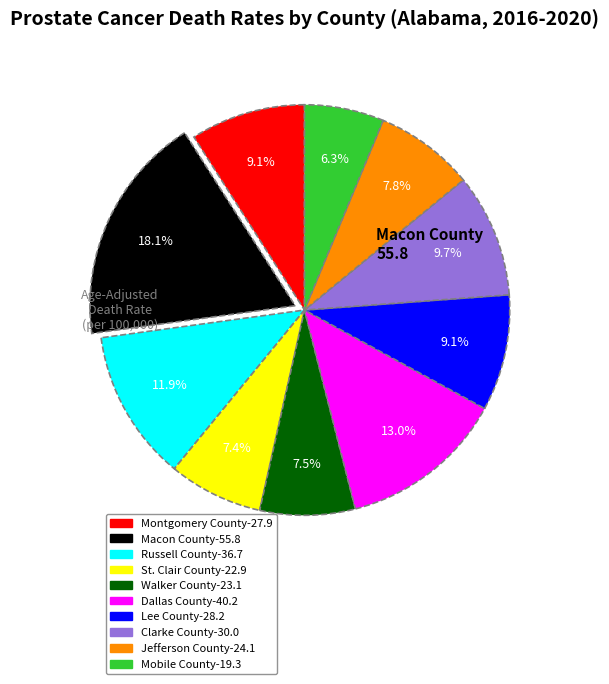

Is there a majority slice in this chart?

No